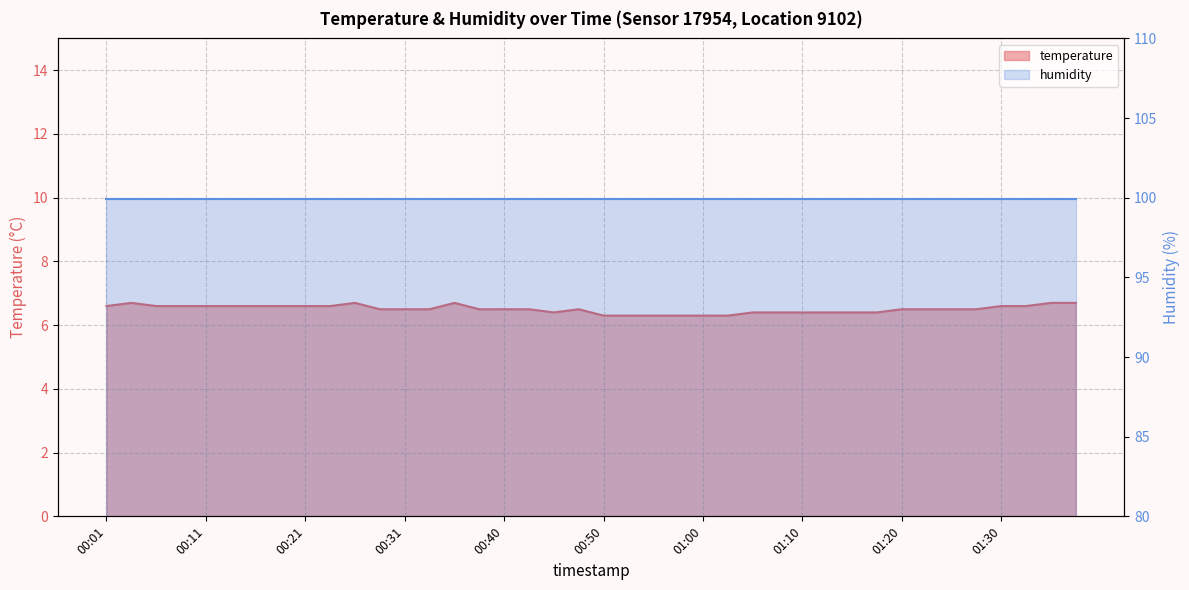

Rank the categories by value from highest to lowest.

00:04, 00:26, 00:36, 01:35, 01:37, 00:01, 00:06, 00:09, 00:11, 00:14, 00:16, 00:18, 00:21, 00:23, 01:30, 01:32, 00:28, 00:31, 00:33, 00:38, 00:40, 00:43, 00:48, 01:20, 01:22, 01:25, 01:27, 00:45, 01:05, 01:08, 01:10, 01:12, 01:15, 01:17, 00:50, 00:53, 00:55, 00:58, 01:00, 01:03